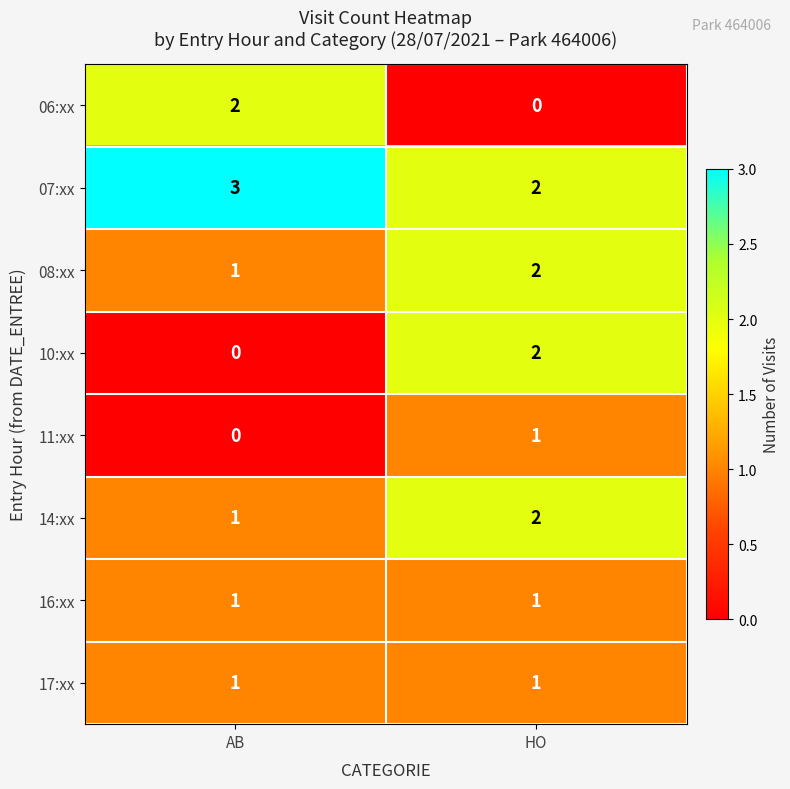

What is the sum of all 14:xx values?

3